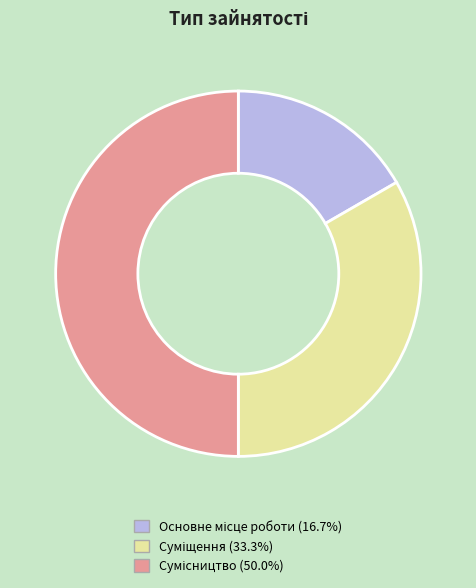

Count the number of slices in the pie.

3